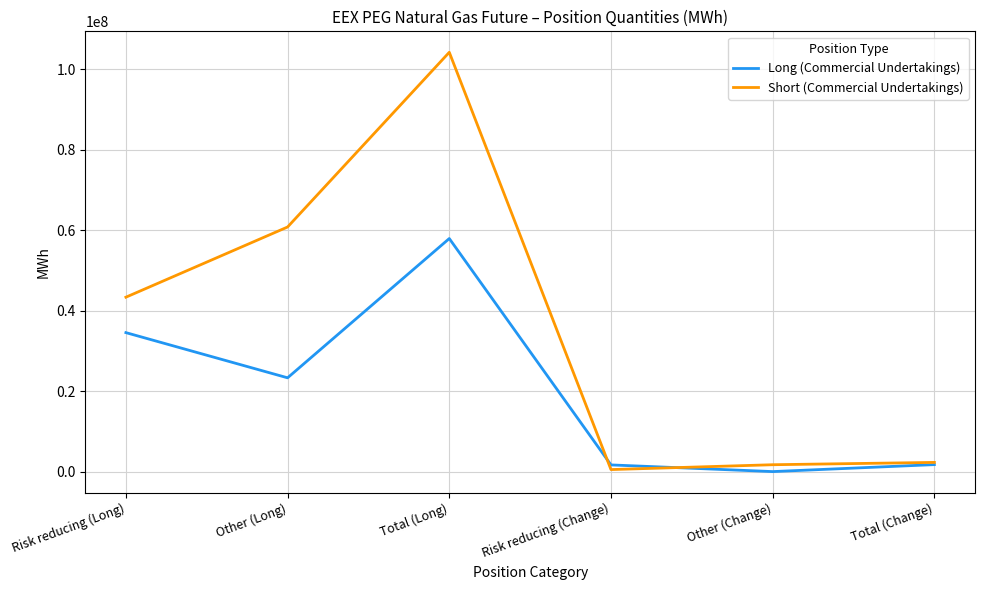

What is the sum of the Long (Commercial Undertakings) values at Total (Change) and Risk reducing (Long)?

36416293